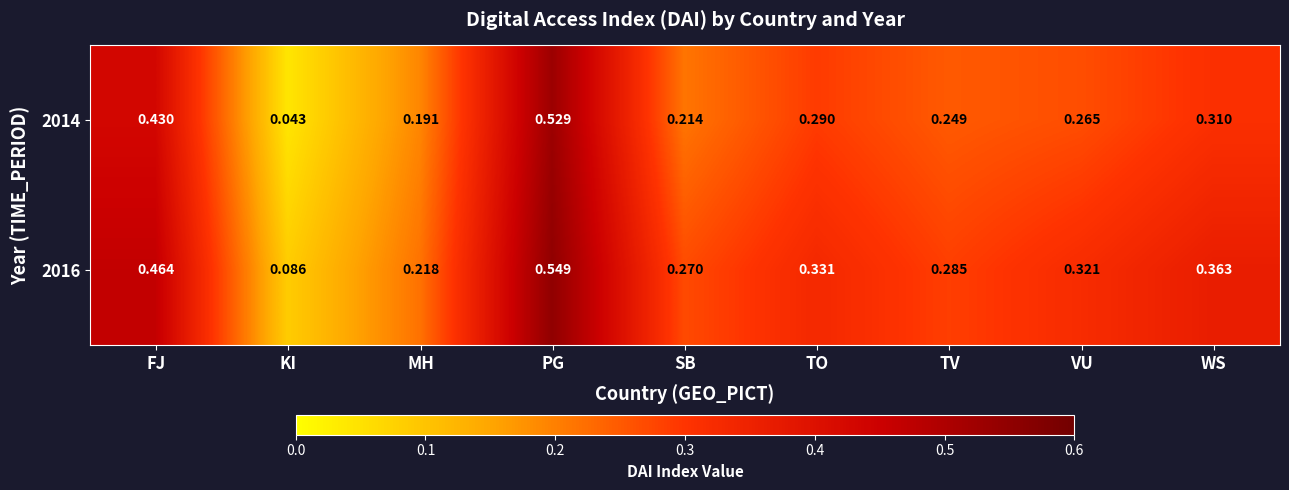

Is the value of 2016 at FJ greater than the value of 2014 at SB?

Yes